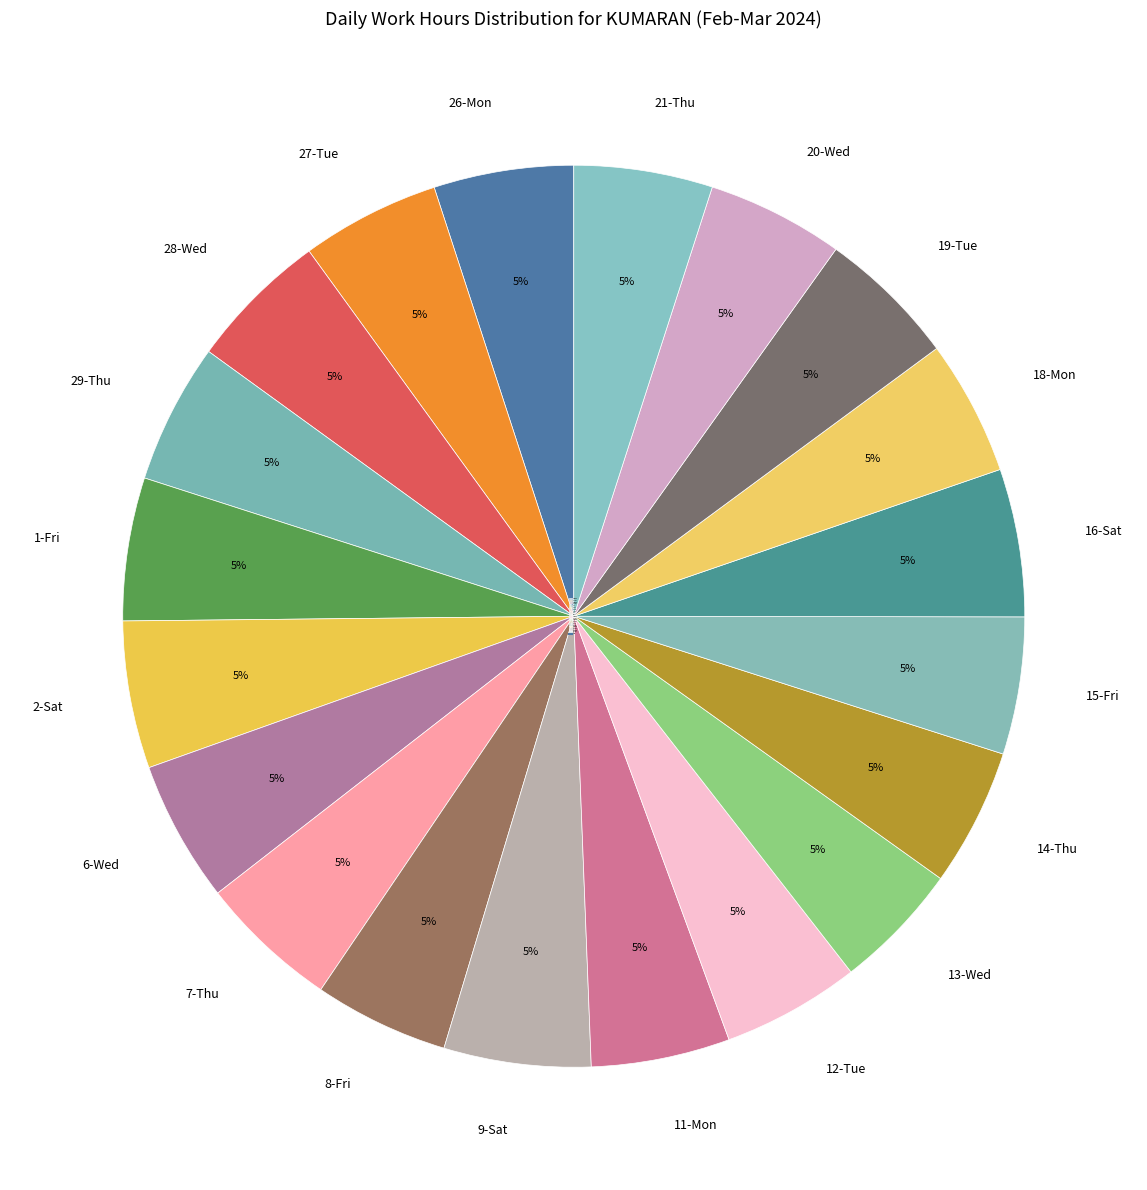

Is there a majority slice in this chart?

No